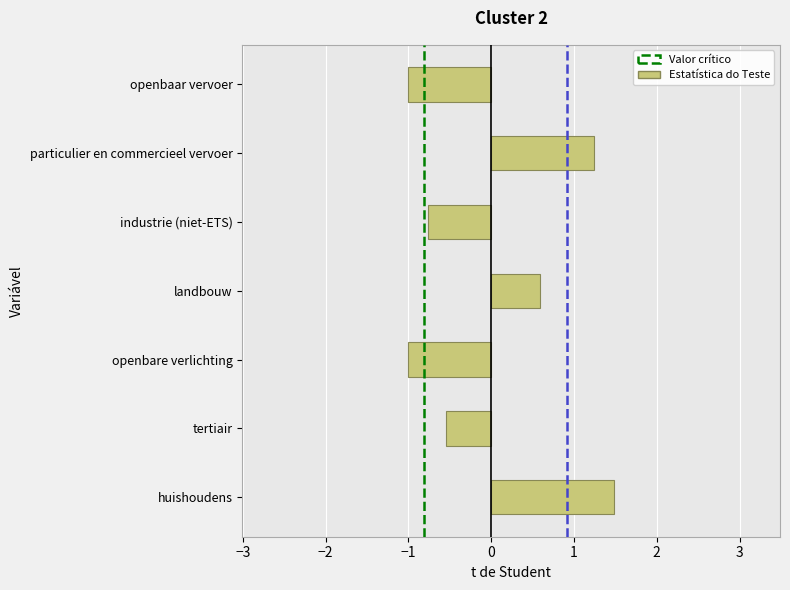

Reading bottom to top, transcribe all the data shown in this chart.

1.5	-0.6	-1.0	0.6	-0.8	1.2	-1.0